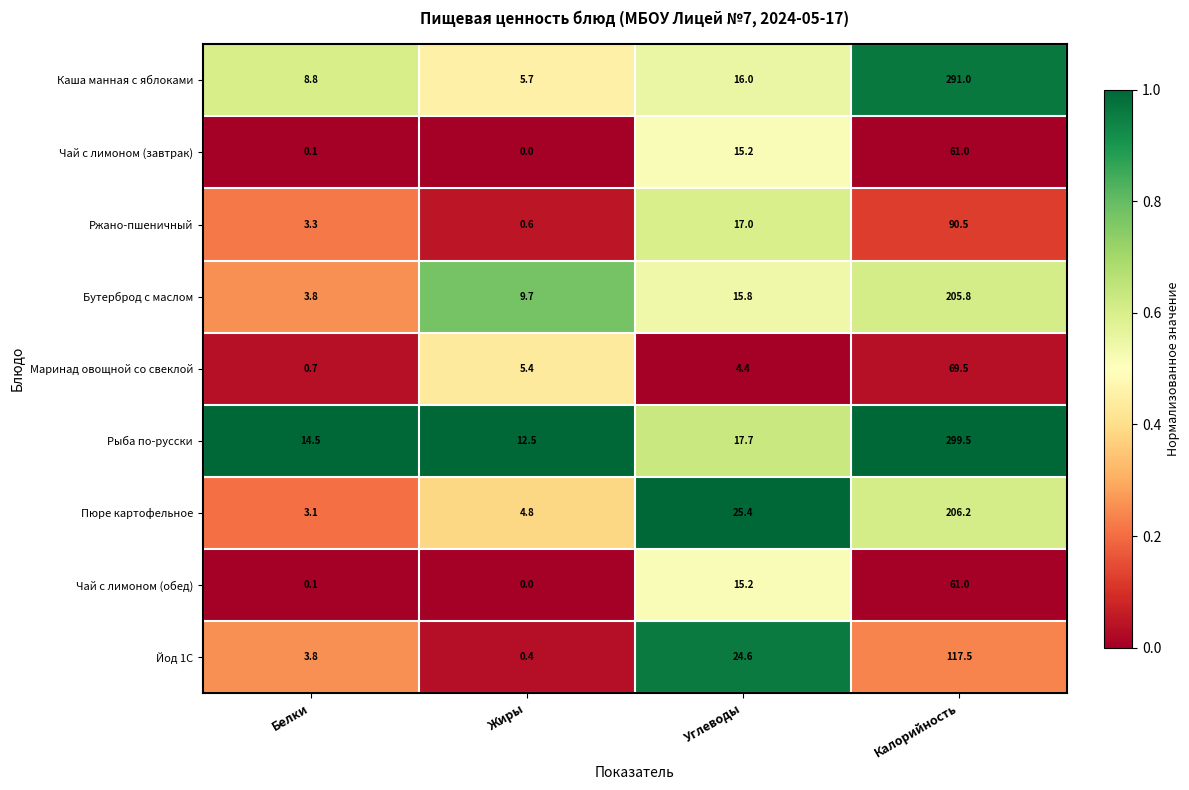

Between Белки and Калорийность, which series saw the biggest shift?

Рыба по-русски